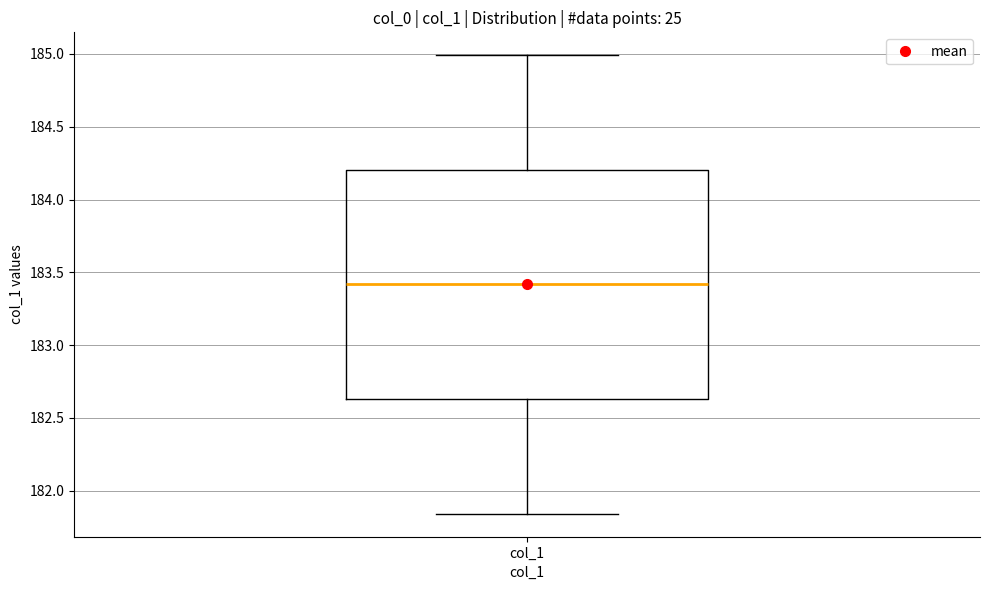

Where does the upper whisker of the box for col_1 end on the y-axis? The values are not printed on the chart, so give them approximately, as read against the axis.

185.00